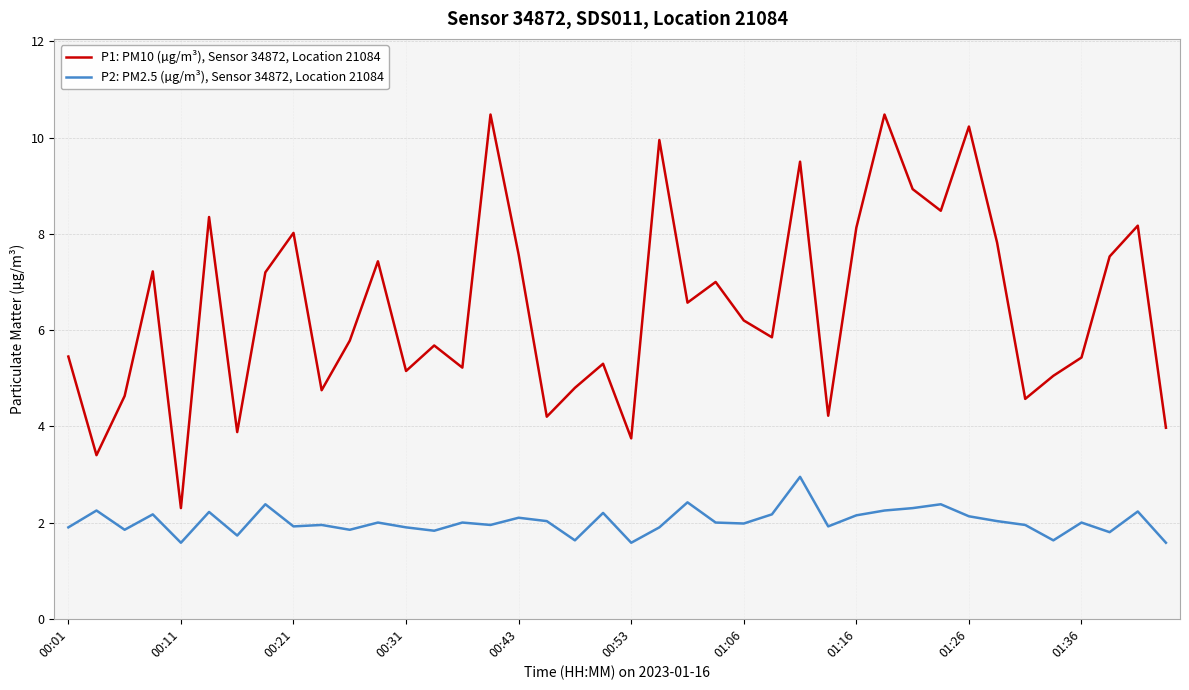

Rank the series by their average value, from lowest to highest.

P2: PM2.5 (µg/m³), Sensor 34872, Location 21084, P1: PM10 (µg/m³), Sensor 34872, Location 21084